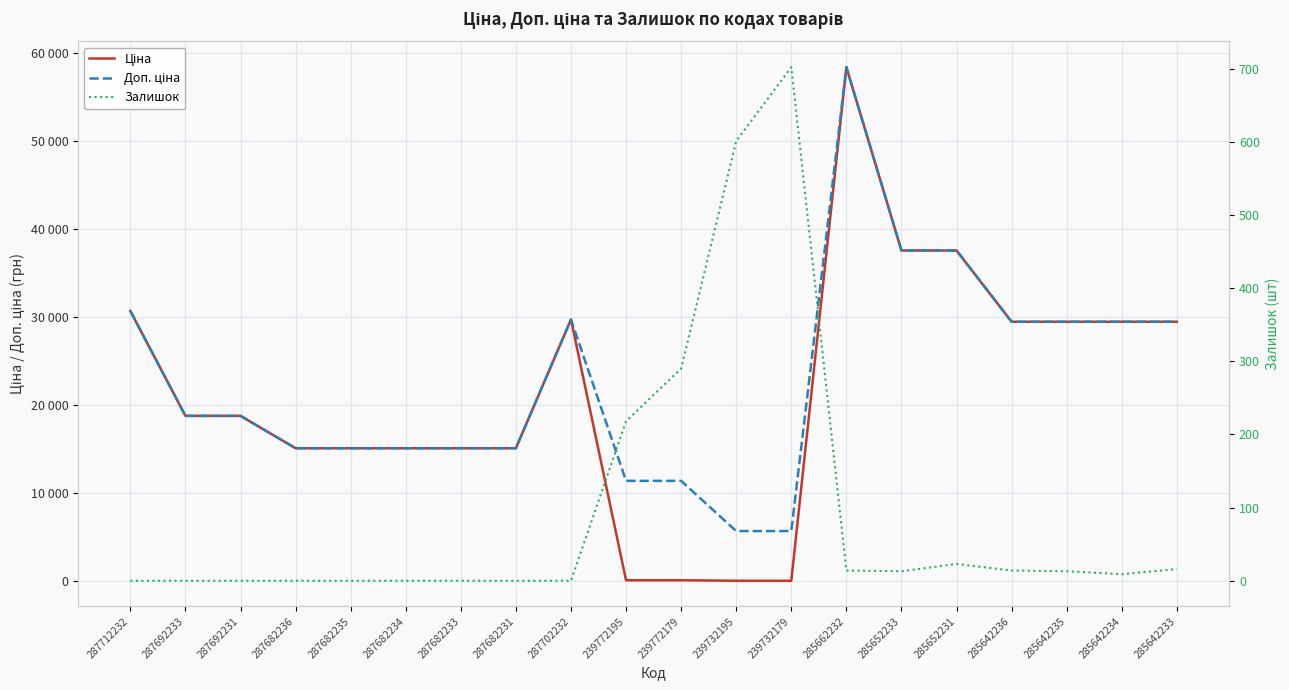

How many distinct data groups are displayed?

3